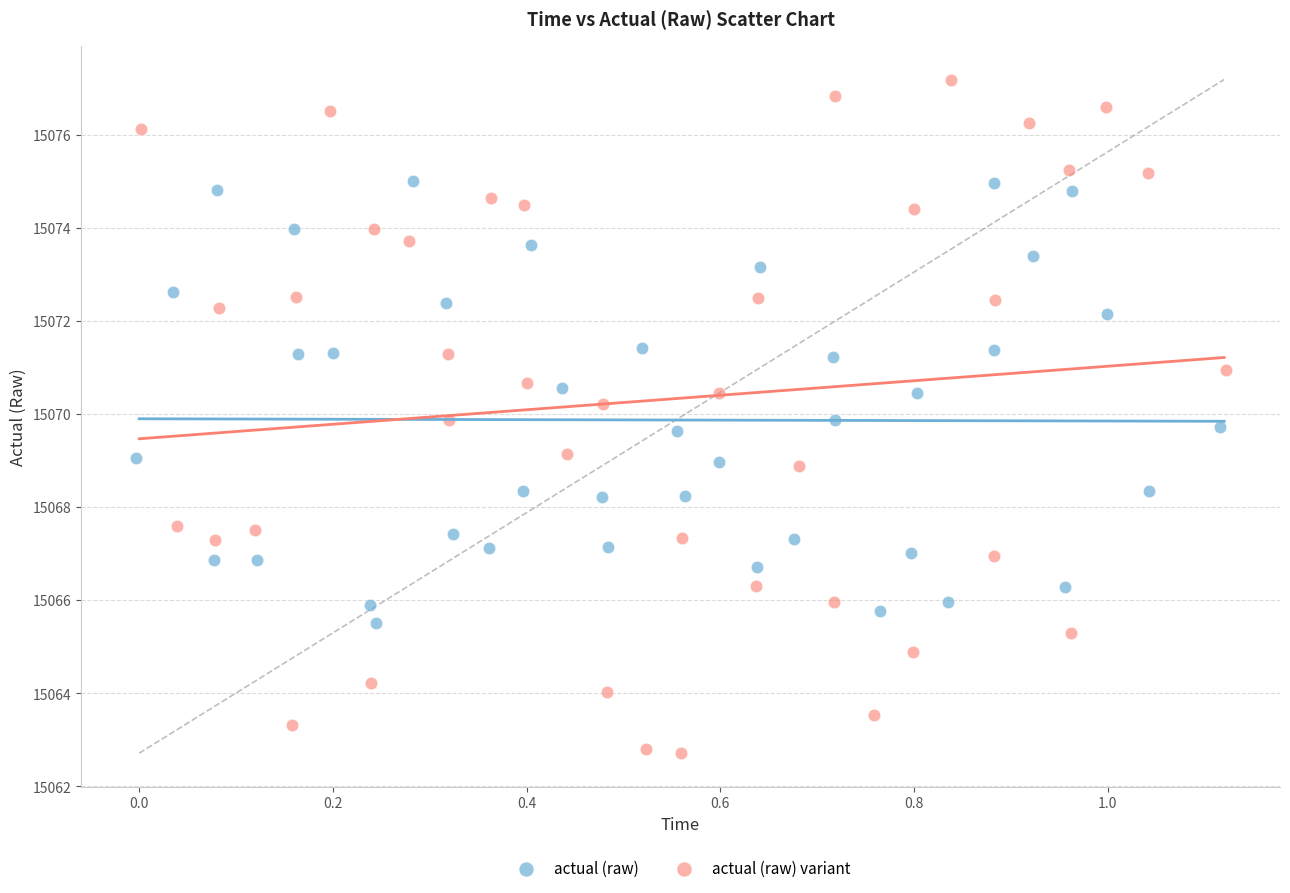

Which series contains the lowest Y value?

actual (raw) variant